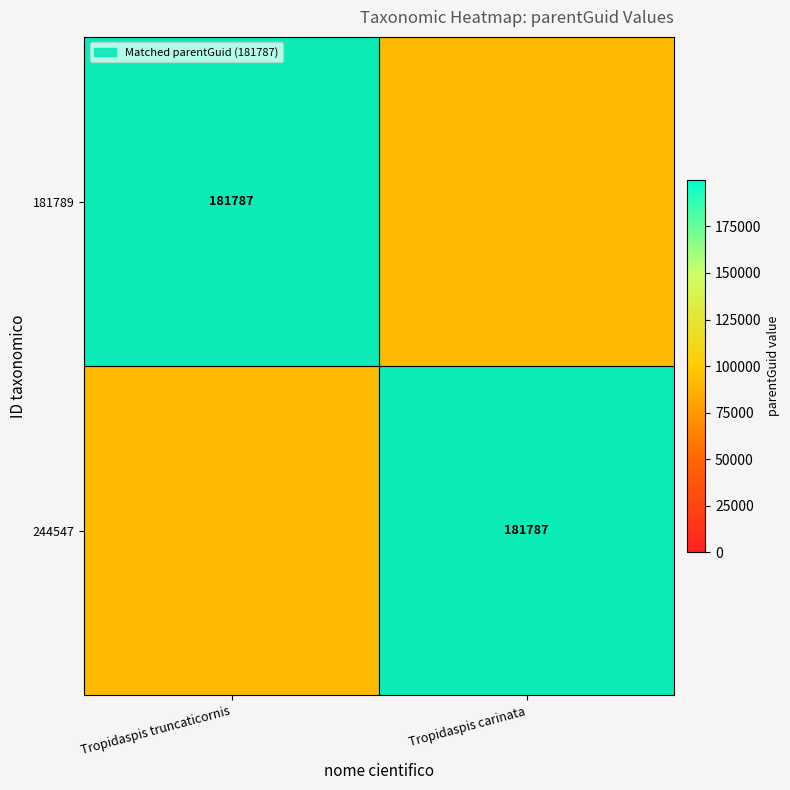

The value of 244547 at Tropidaspis carinata is 181787.0. True or false?

True